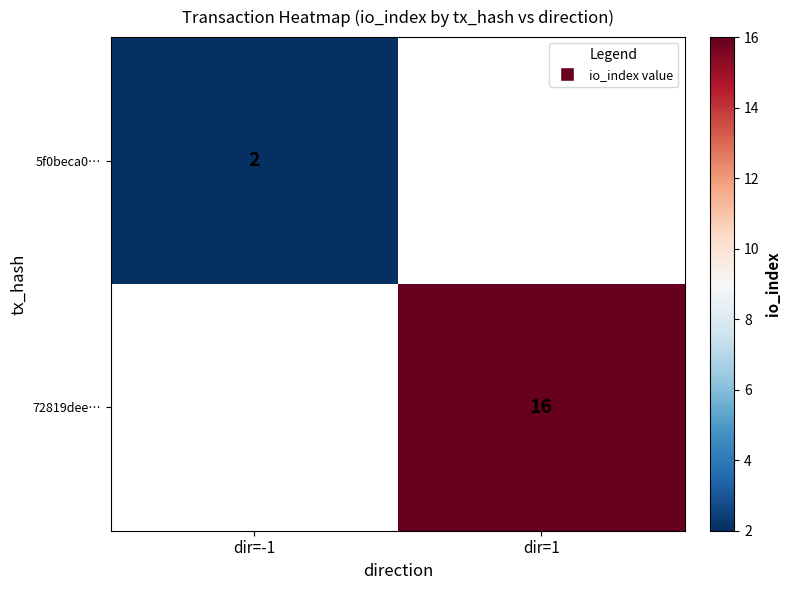

The value of 5f0beca0… at dir=-1 is 2. True or false?

True